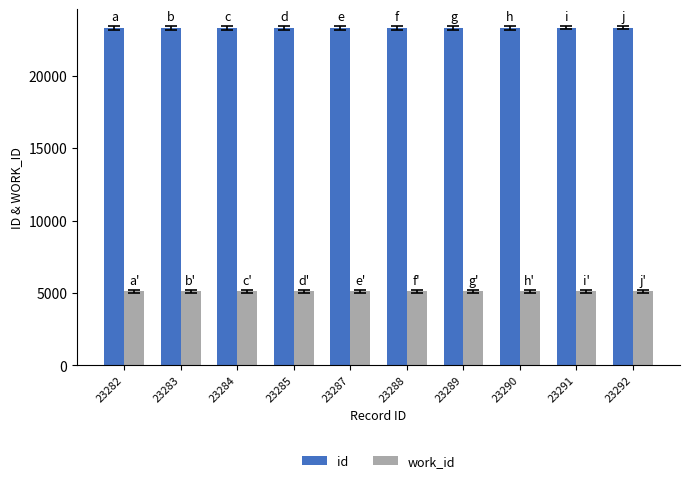

At how many categories does at least one series exceed 22443?

10